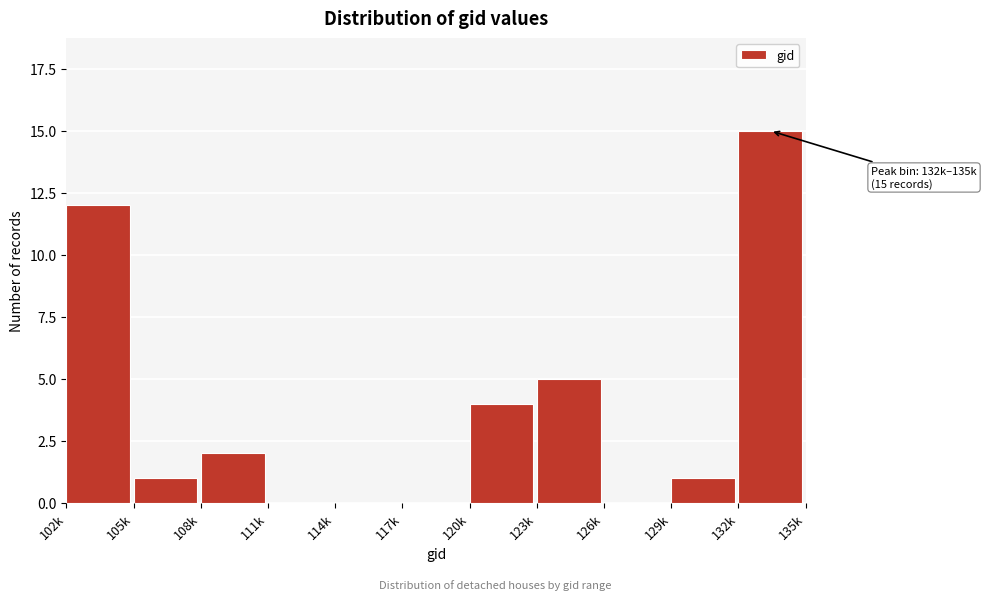

Reading right to left, extract all data points from this chart.

132k=15	129k=1	126k=0	123k=5	120k=4	117k=0	114k=0	111k=0	108k=2	105k=1	102k=12